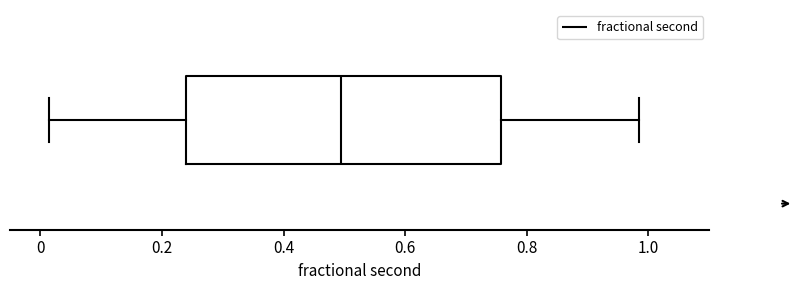

Where does the left whisker of the box end on the x-axis? The values are not printed on the chart, so give them approximately, as read against the axis.

0.02